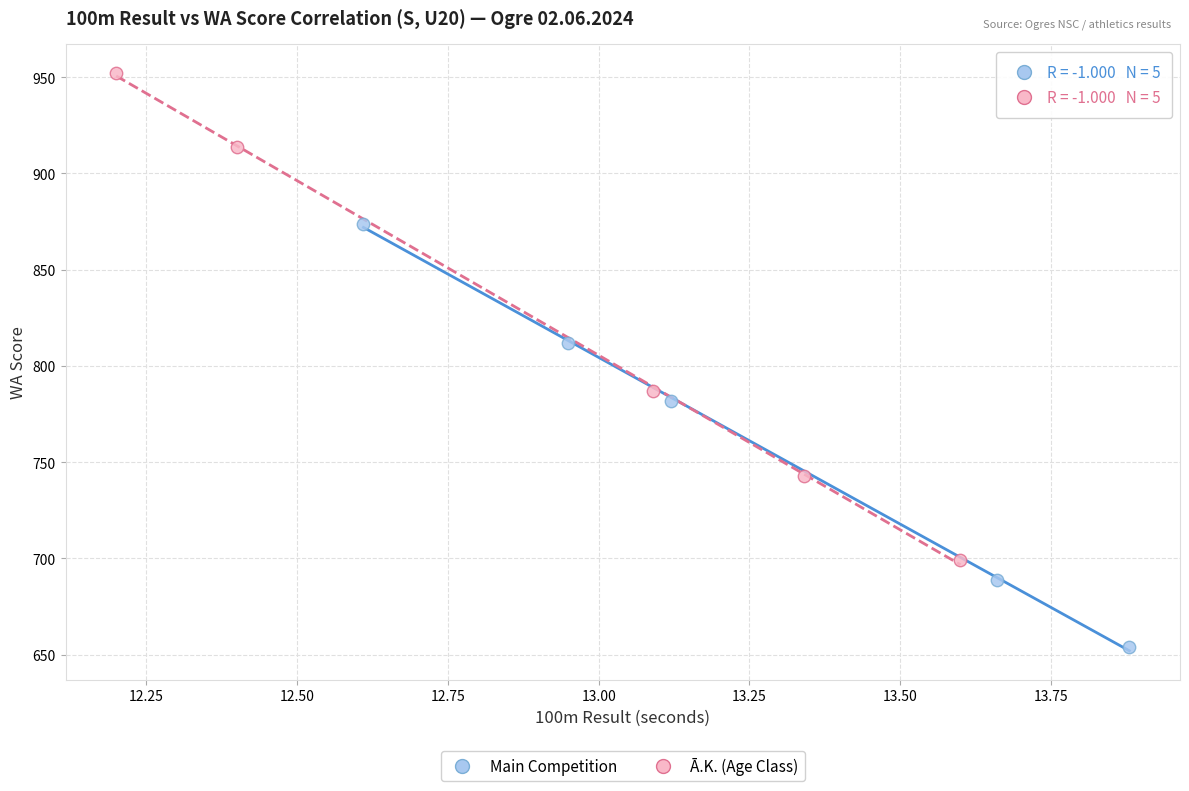

Which series contains the highest Y value?

Ā.K. (Age Class)